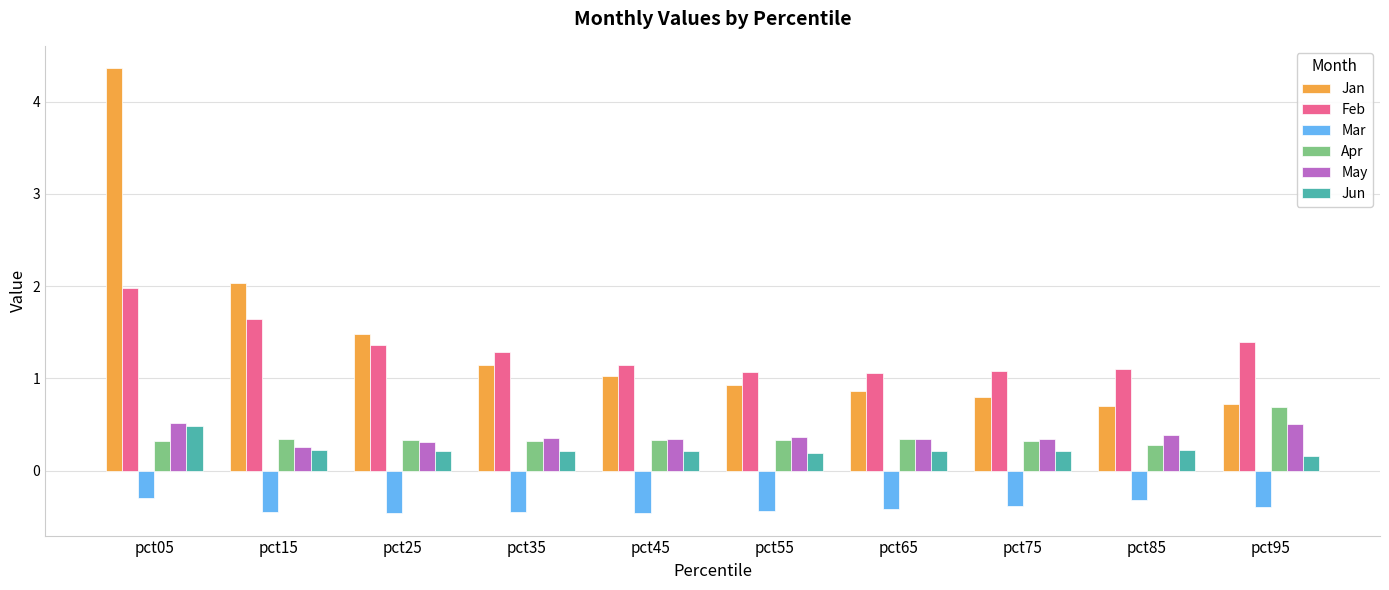

Count the Apr values in the range 0 to 1.

10